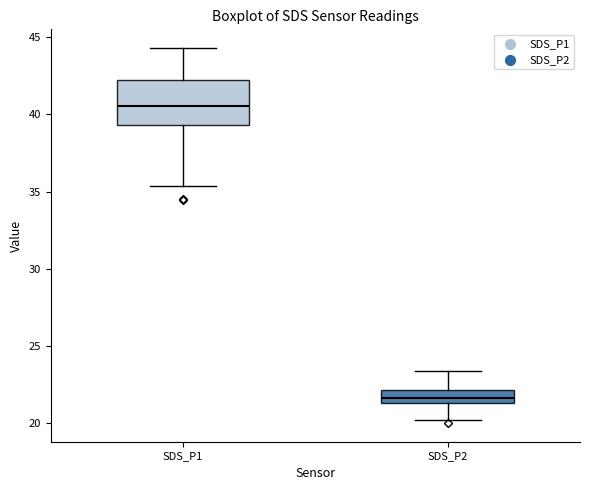

Which box's median line is the highest?

SDS_P1